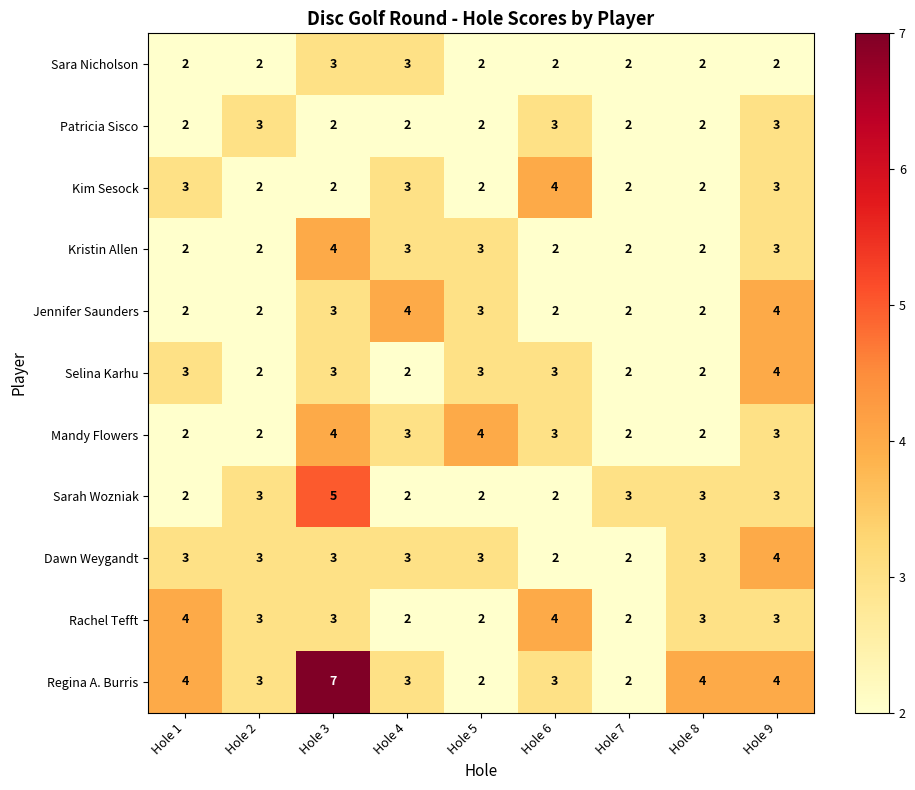

Which series has the largest total across all categories?

Regina A. Burris